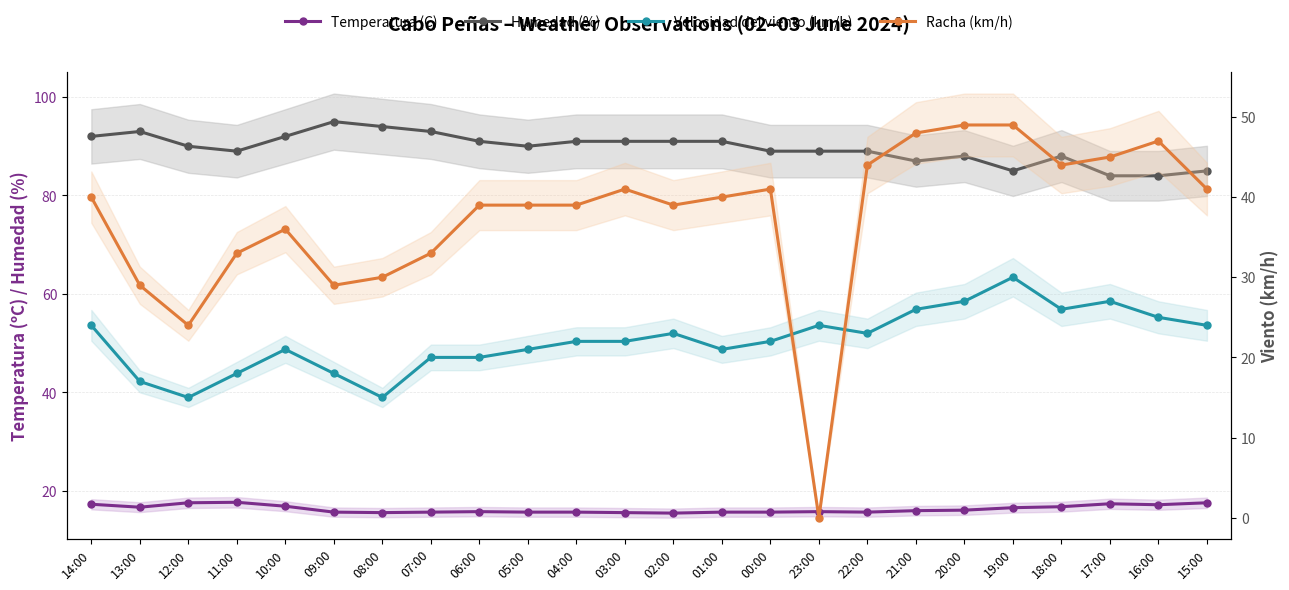

Reading right to left, extract all data points from this chart.

Temperatura (C): 15:00=17.6	16:00=17.2	17:00=17.4	18:00=16.8	19:00=16.6	20:00=16.1	21:00=16.0	22:00=15.7	23:00=15.8	00:00=15.7	01:00=15.7	02:00=15.5	03:00=15.6	04:00=15.7	05:00=15.7	06:00=15.8	07:00=15.7	08:00=15.6	09:00=15.7	10:00=16.9	11:00=17.7	12:00=17.6	13:00=16.7	14:00=17.3
Humedad (%): 15:00=85.0	16:00=84.0	17:00=84.0	18:00=88.0	19:00=85.0	20:00=88.0	21:00=87.0	22:00=89.0	23:00=89.0	00:00=89.0	01:00=91.0	02:00=91.0	03:00=91.0	04:00=91.0	05:00=90.0	06:00=91.0	07:00=93.0	08:00=94.0	09:00=95.0	10:00=92.0	11:00=89.0	12:00=90.0	13:00=93.0	14:00=92.0
Velocidad del viento (km/h): 15:00=24.0	16:00=25.0	17:00=27.0	18:00=26.0	19:00=30.0	20:00=27.0	21:00=26.0	22:00=23.0	23:00=24.0	00:00=22.0	01:00=21.0	02:00=23.0	03:00=22.0	04:00=22.0	05:00=21.0	06:00=20.0	07:00=20.0	08:00=15.0	09:00=18.0	10:00=21.0	11:00=18.0	12:00=15.0	13:00=17.0	14:00=24.0
Racha (km/h): 15:00=41.0	16:00=47.0	17:00=45.0	18:00=44.0	19:00=49.0	20:00=49.0	21:00=48.0	22:00=44.0	23:00=0.0	00:00=41.0	01:00=40.0	02:00=39.0	03:00=41.0	04:00=39.0	05:00=39.0	06:00=39.0	07:00=33.0	08:00=30.0	09:00=29.0	10:00=36.0	11:00=33.0	12:00=24.0	13:00=29.0	14:00=40.0